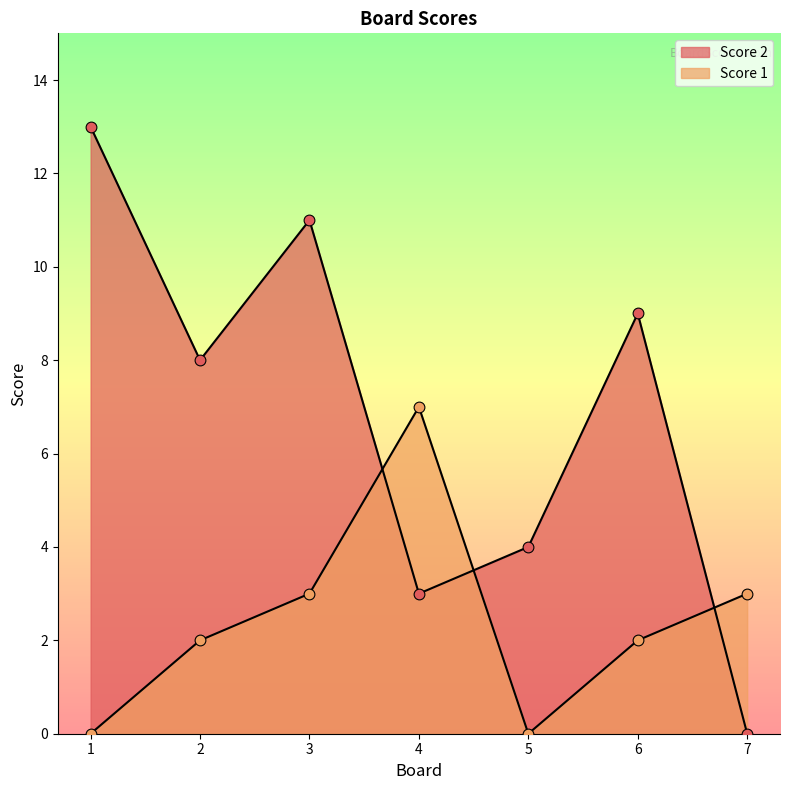

Which series reaches the maximum Y coordinate?

Score 2